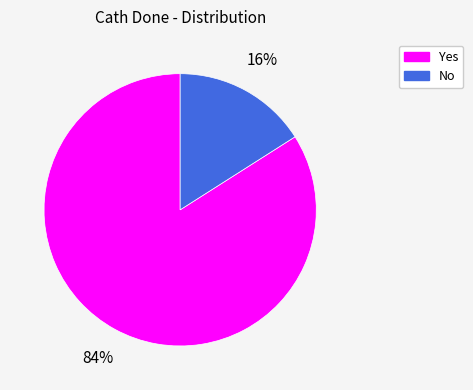

Is the sum of No and Yes greater than half?

Yes